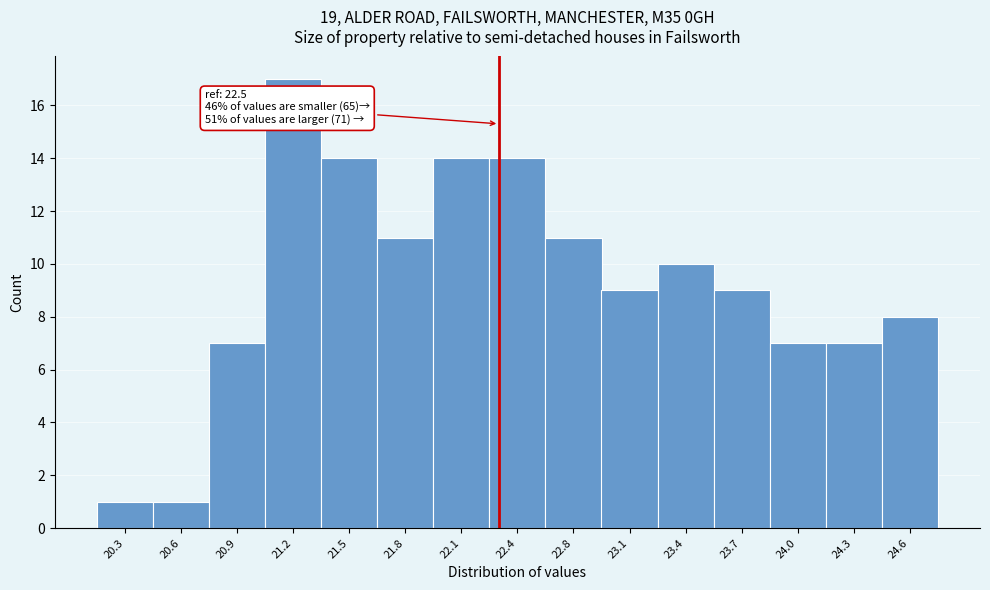

Reading left to right, extract all data points from this chart.

20.3=1	20.6=1	20.9=7	21.2=17	21.5=14	21.8=11	22.1=14	22.4=14	22.8=11	23.1=9	23.4=10	23.7=9	24.0=7	24.3=7	24.6=8